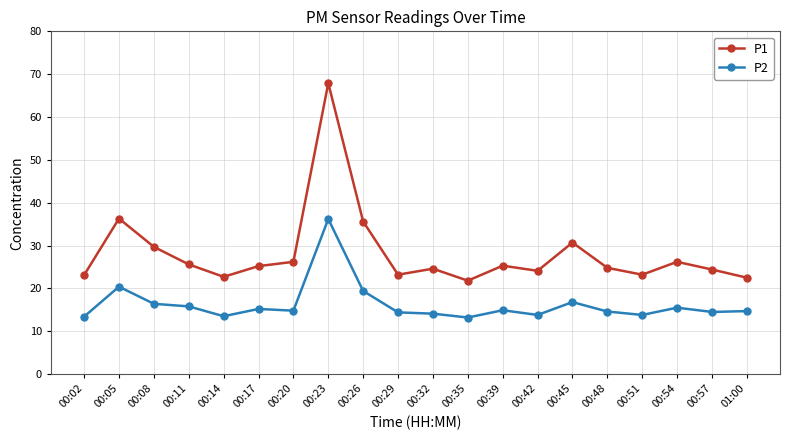

What is the average value of the P1 series?

28.2